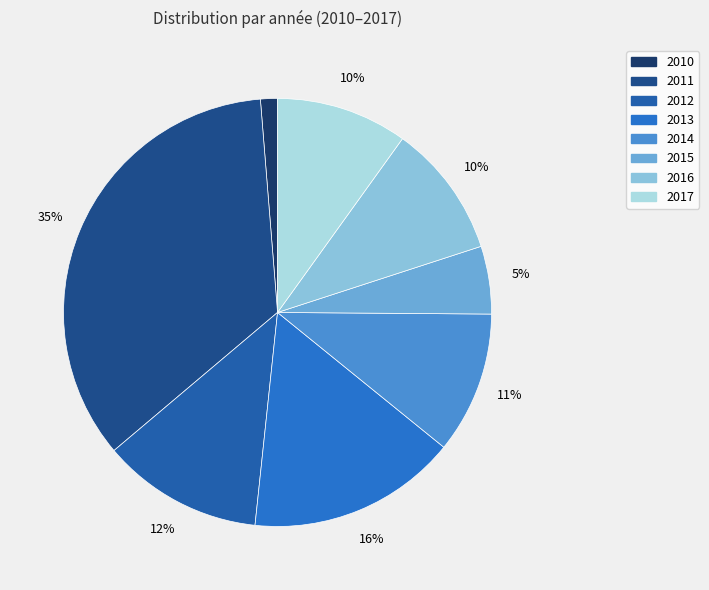

To the nearest percent, what percentage of the pie is 2015?

5%